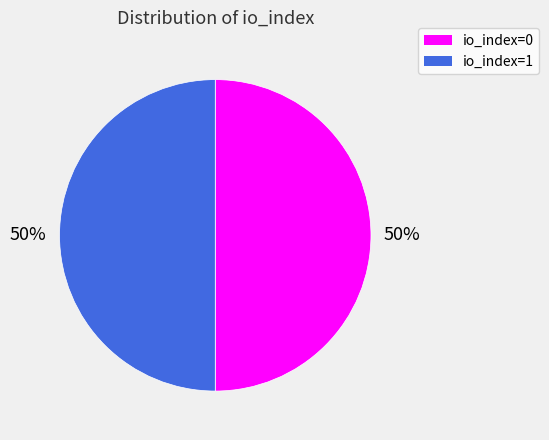

To the nearest percent, what portion does io_index=1 represent?

50%